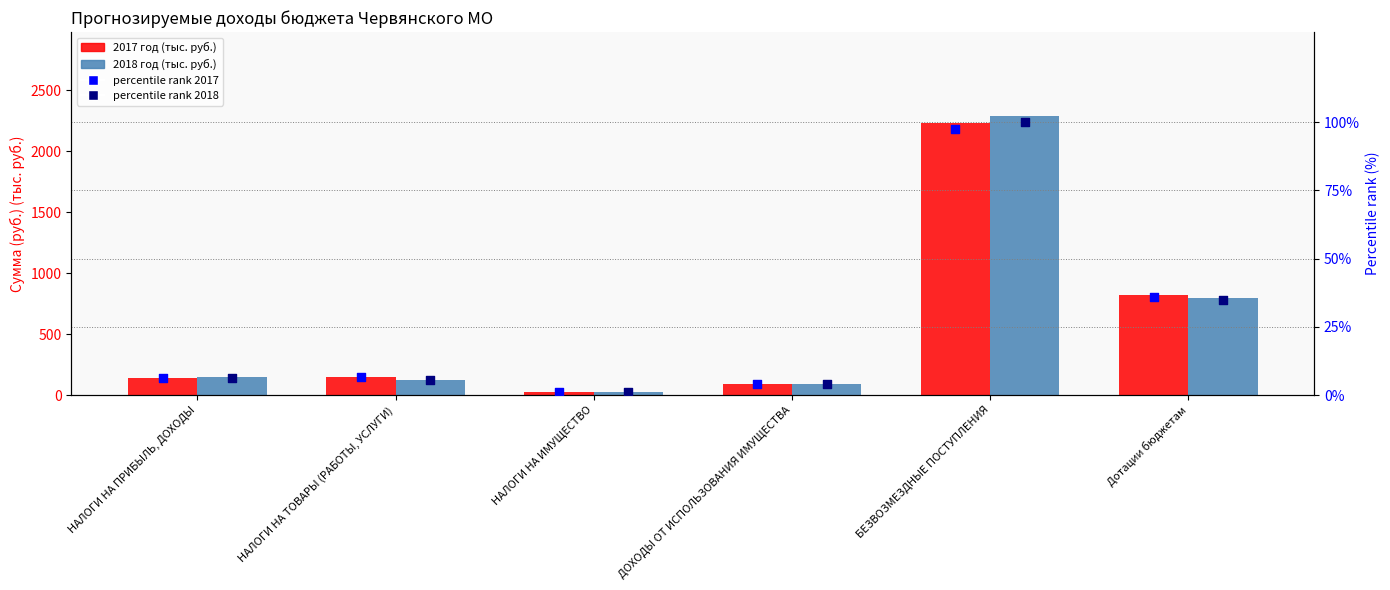

Which series has the largest Y range (max minus min)?

2018 год